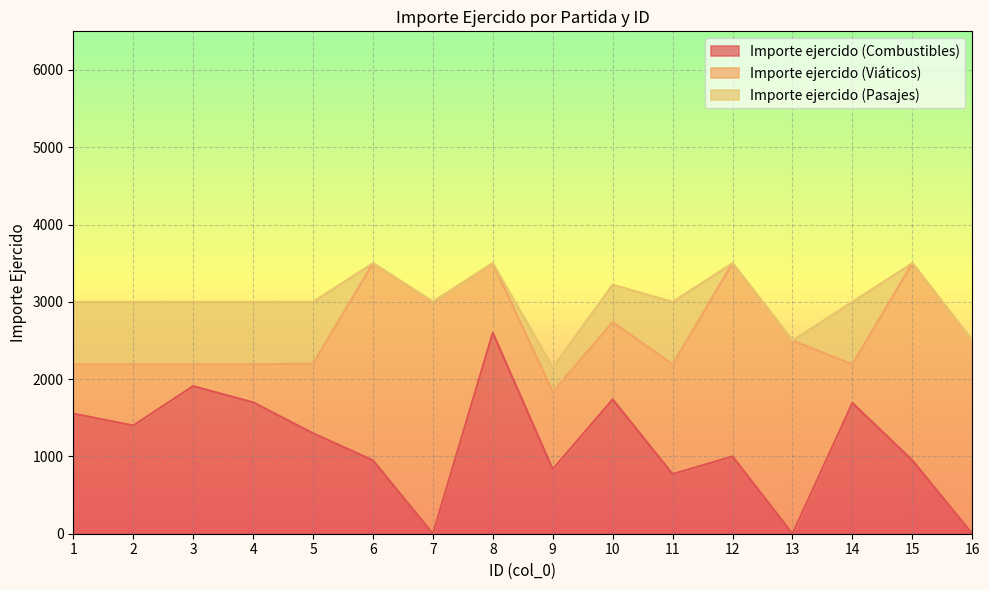

Where is the first local minimum for Importe ejercido (Combustibles)?

2